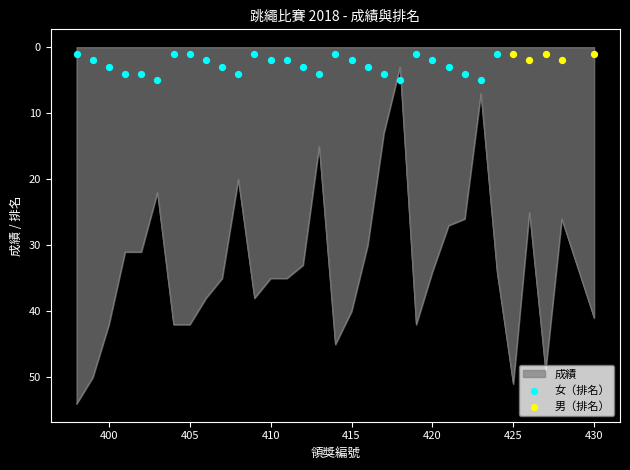

Which series has the widest spread of Y values?

成績